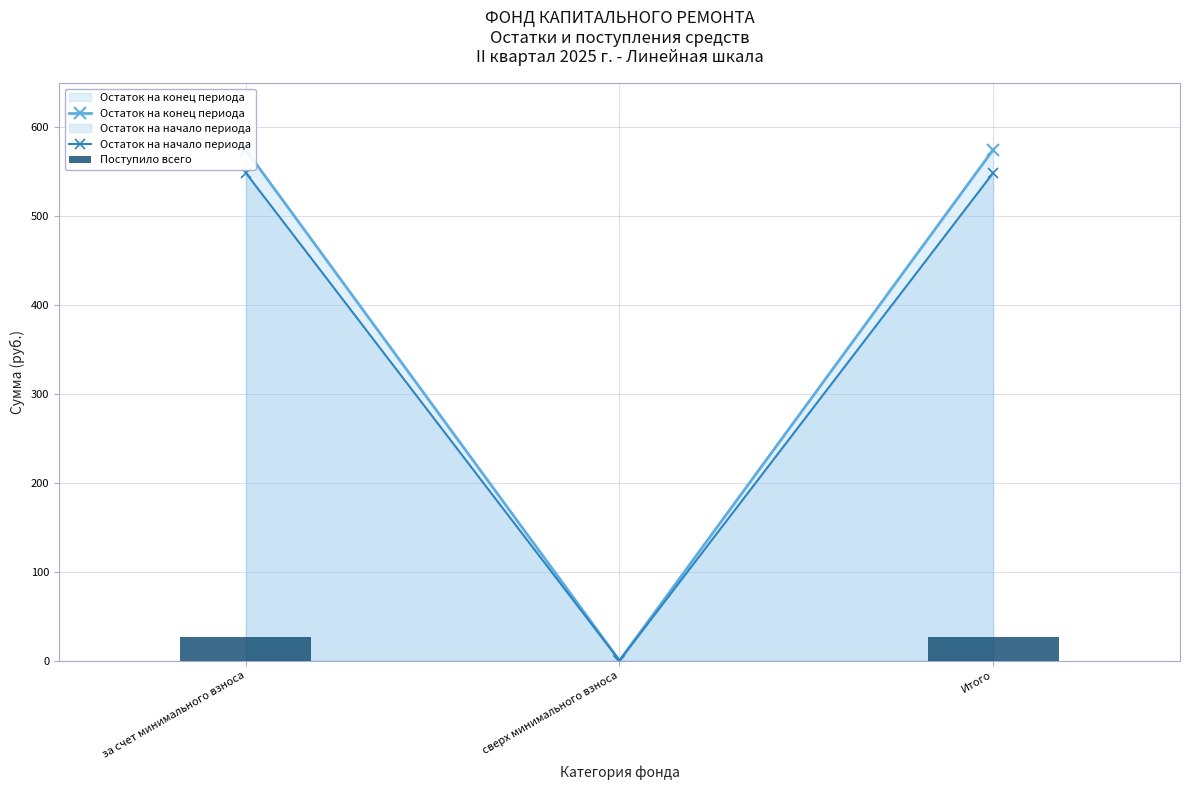

Rank the categories by Остаток на начало периода value from lowest to highest.

сверх минимального взноса, за счет минимального взноса, Итого